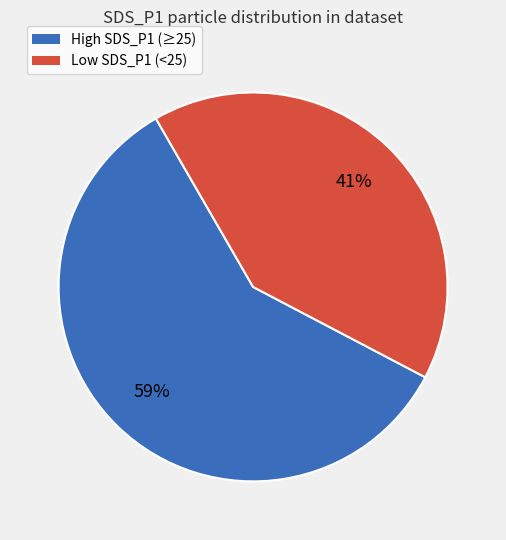

To the nearest percent, what is the difference between the largest and smallest slice percentages?

18%